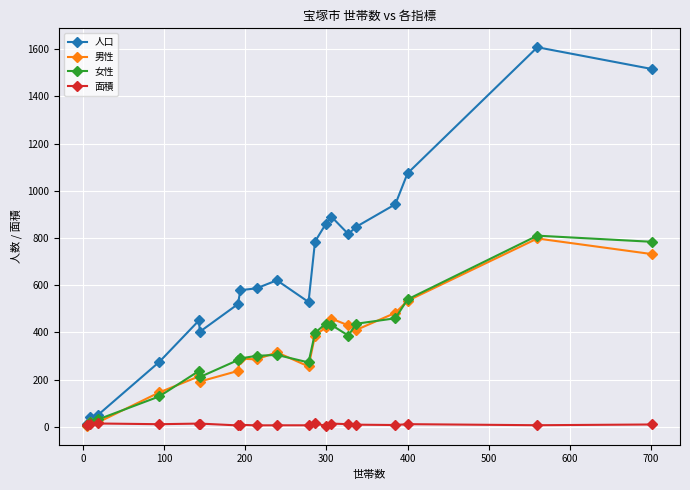

How many lines are shown in the chart?

4